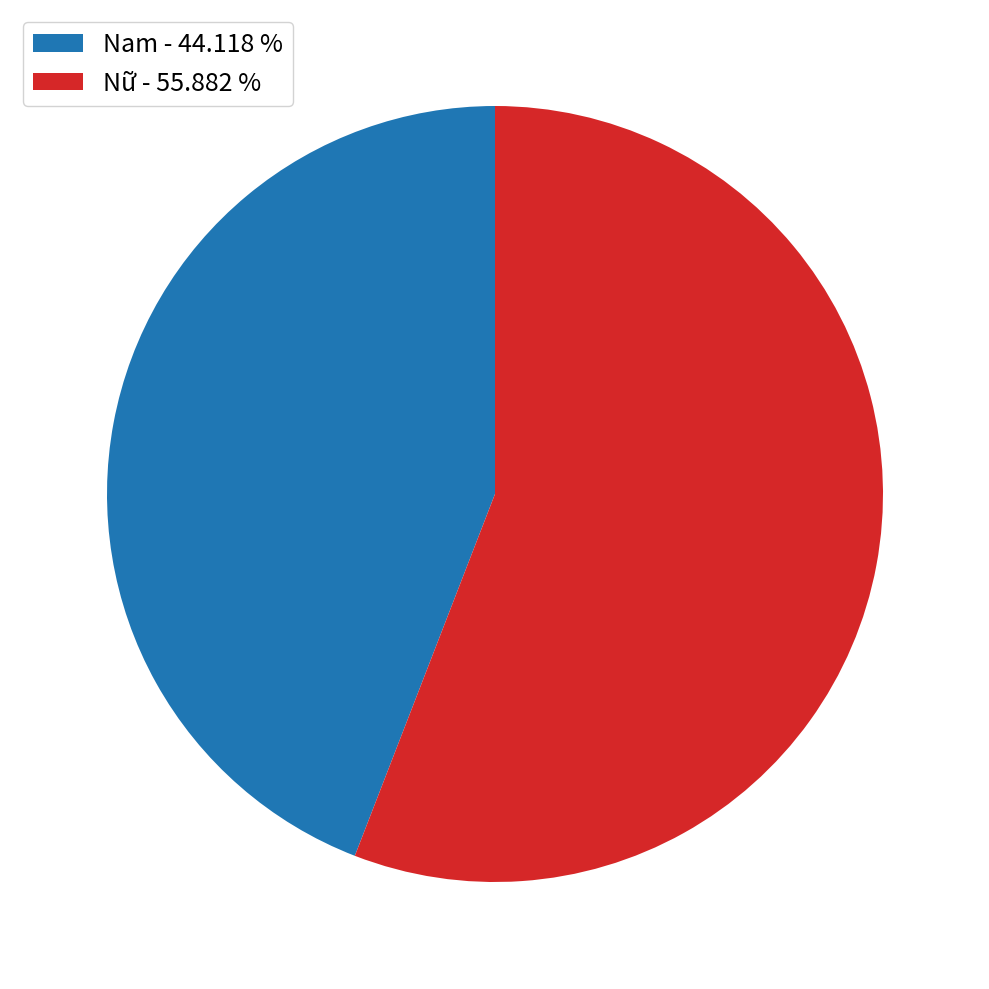

Which has a higher value, Nữ or Nam?

Nữ